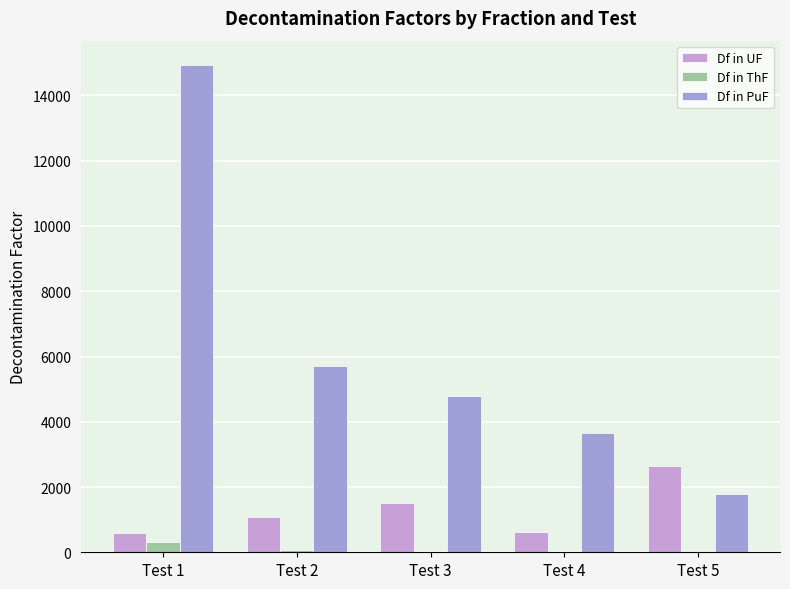

Is the value of Df in ThF at Test 2 greater than the value of Df in UF at Test 1?

No